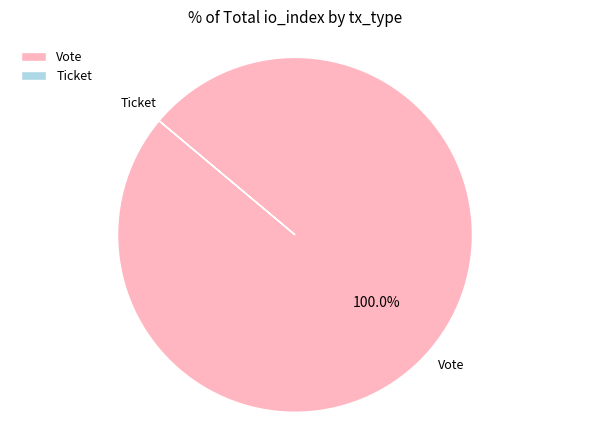

To the nearest percent, what portion does Vote represent?

100%